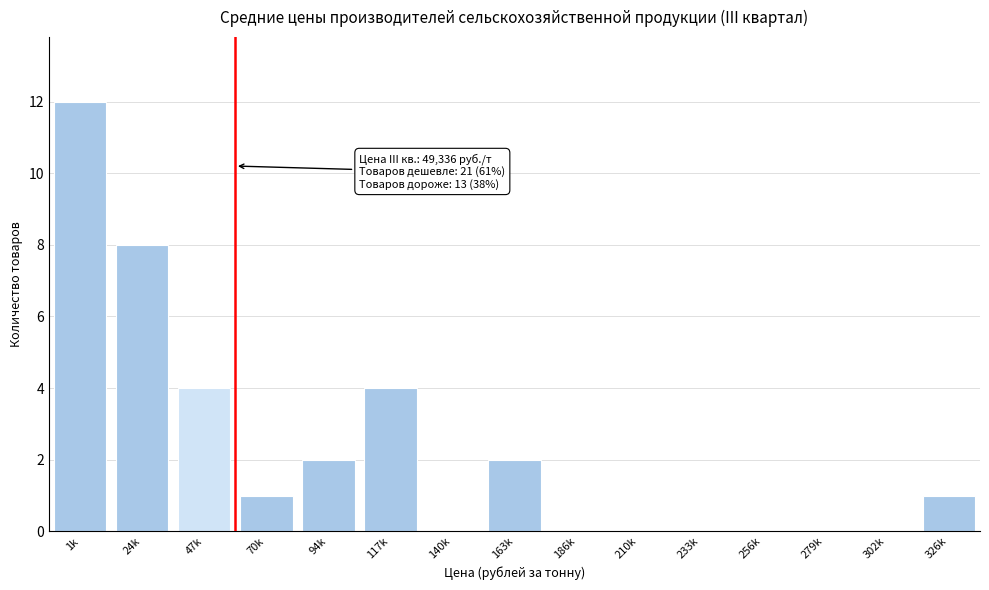

Reading left to right, list all the values displayed in this chart.

1k=12	24k=8	47k=4	70k=1	94k=2	117k=4	140k=0	163k=2	186k=0	210k=0	233k=0	256k=0	279k=0	302k=0	326k=1